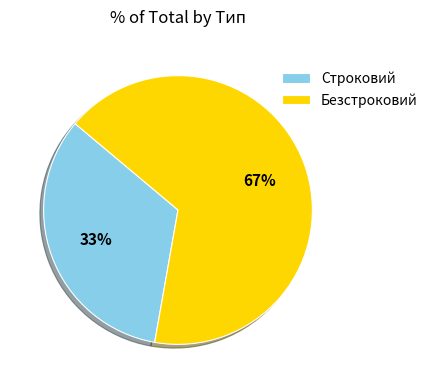

Between Безстроковий and Строковий, which is larger?

Безстроковий